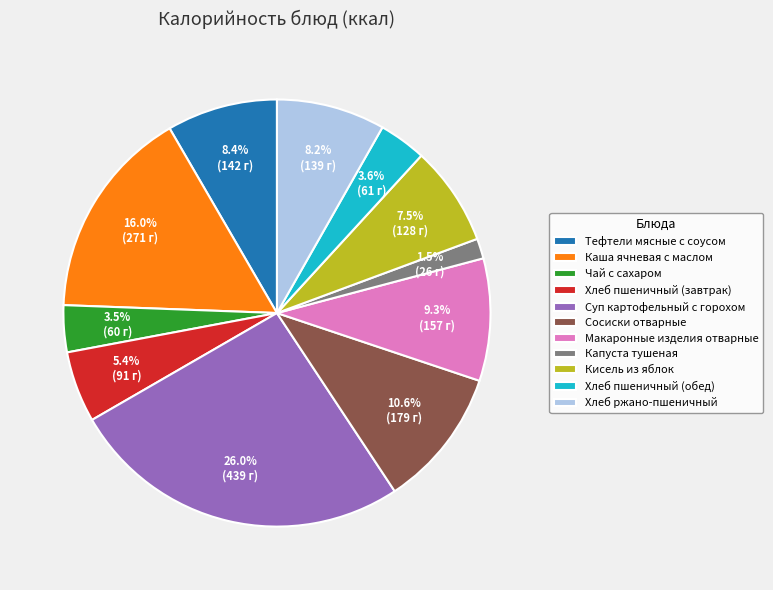

Is Тефтели мясные с соусом the majority of the pie?

No